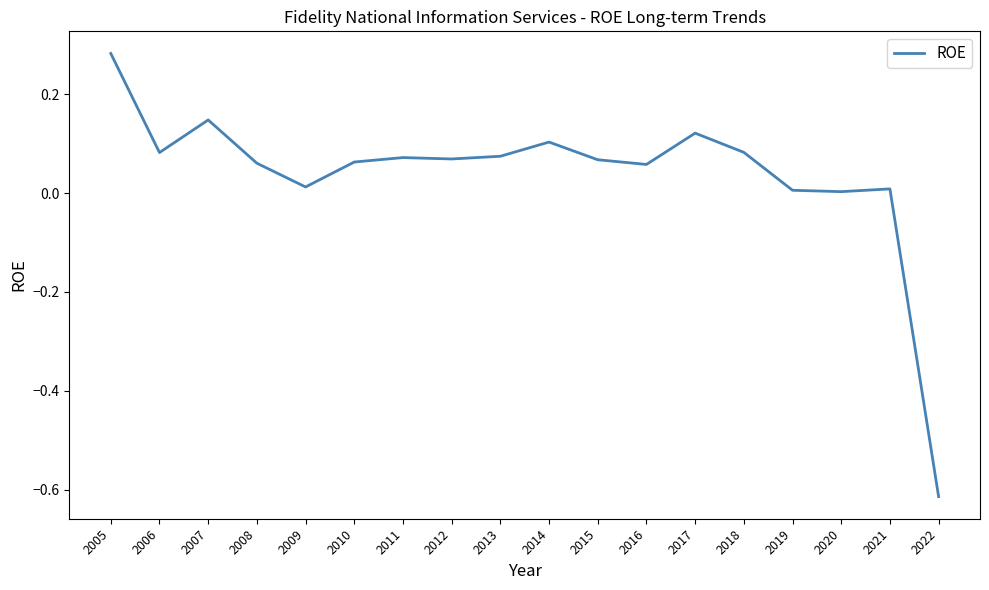

What is the difference between the maximum and minimum values?

0.9